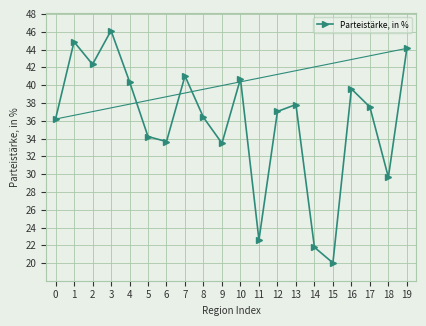

How many interior local valleys (lower than both neighbors) does the data have?

6